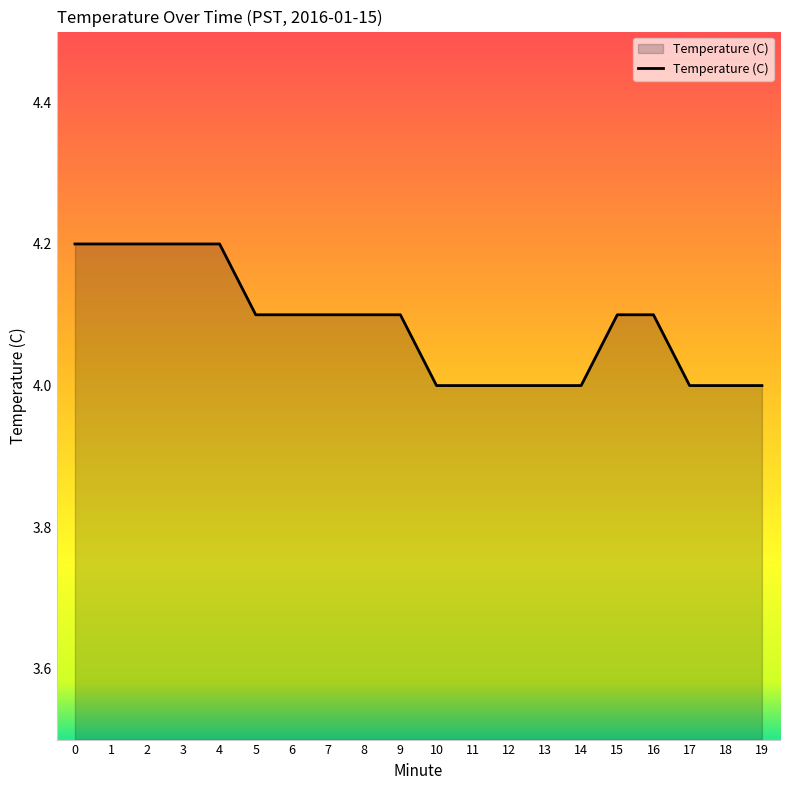

What is the sum of the values at 6 and 17?

8.1